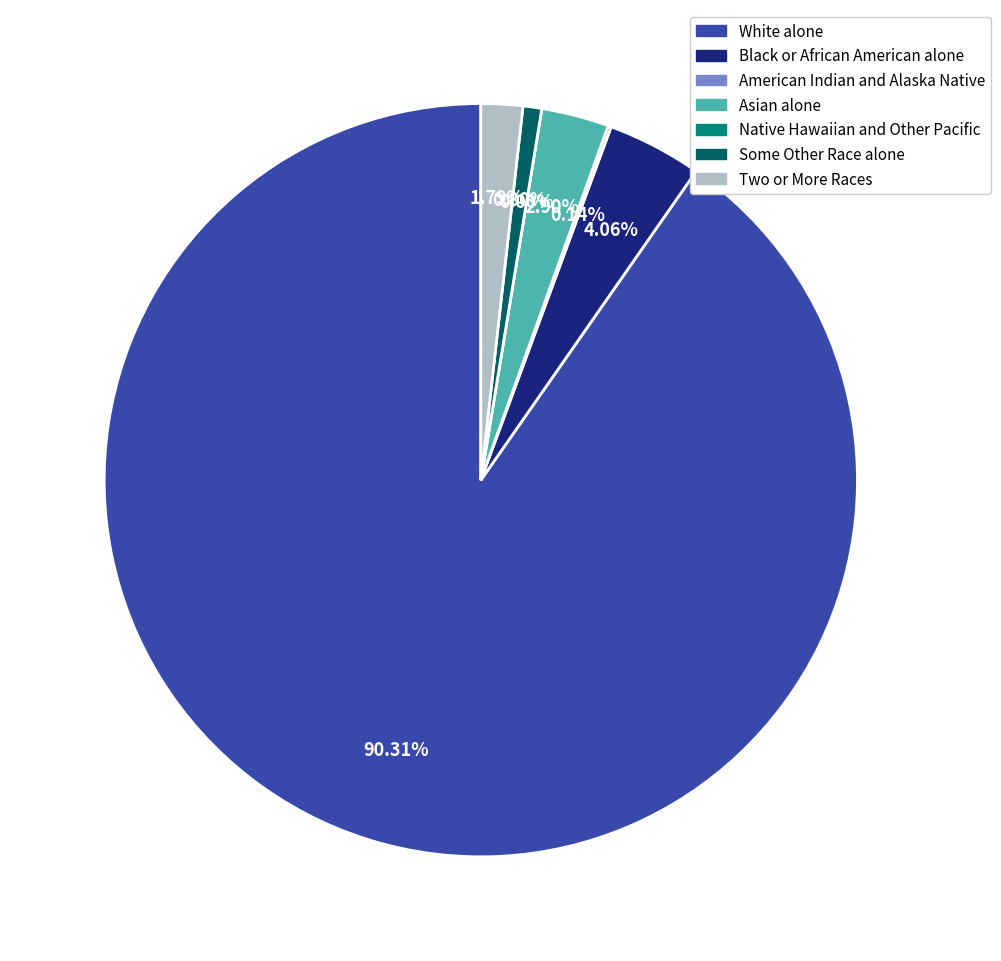

What percentage do Some Other Race alone and White alone together represent?

91.1%